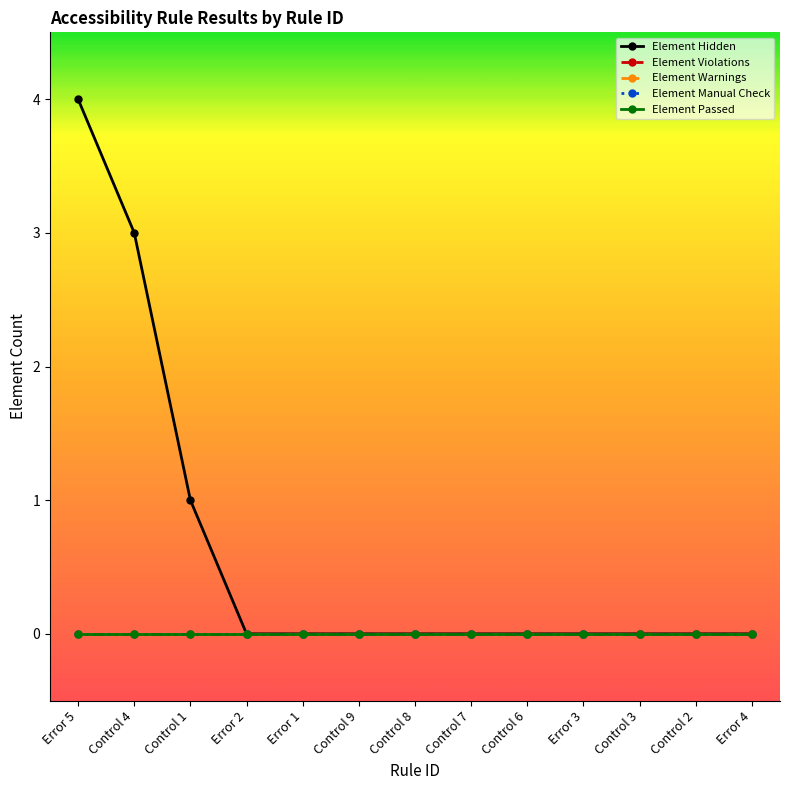

True or false: Element Violations has more than 0 points higher than both neighbors.

False